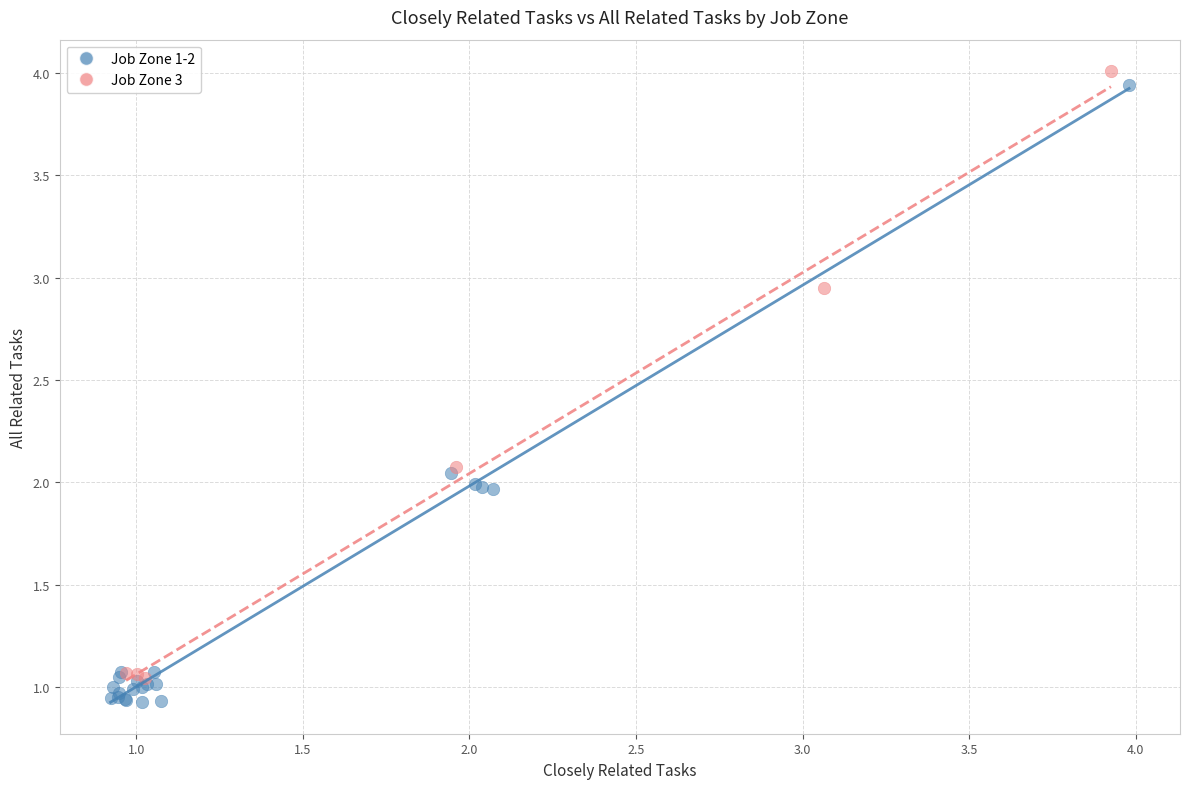

What are all the series names shown in the legend?

Job Zone 1-2, Job Zone 3